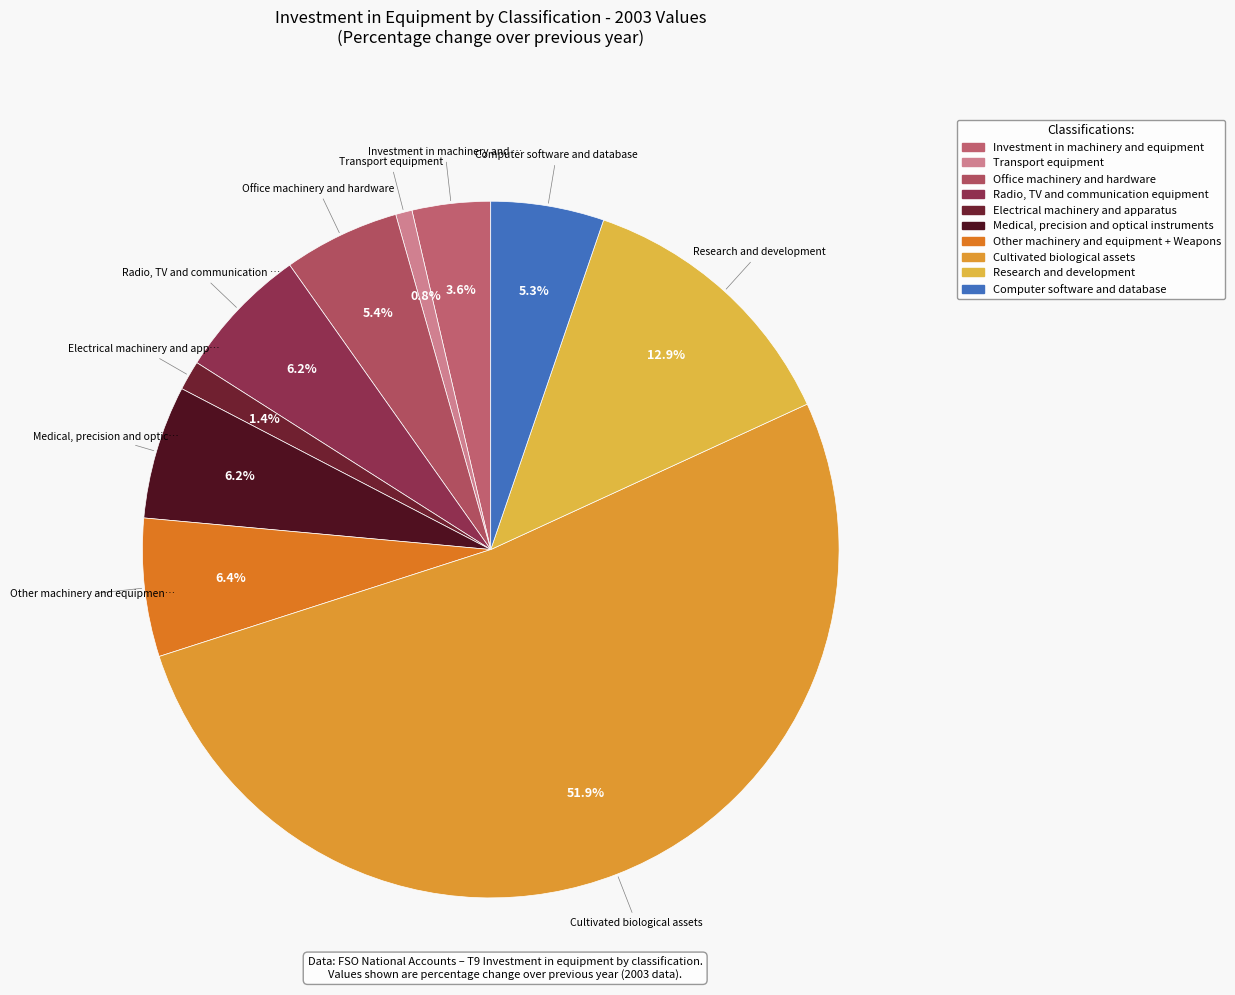

To the nearest percent, what is the combined percentage of Investment in machinery and equipment and Computer software and database?

9%